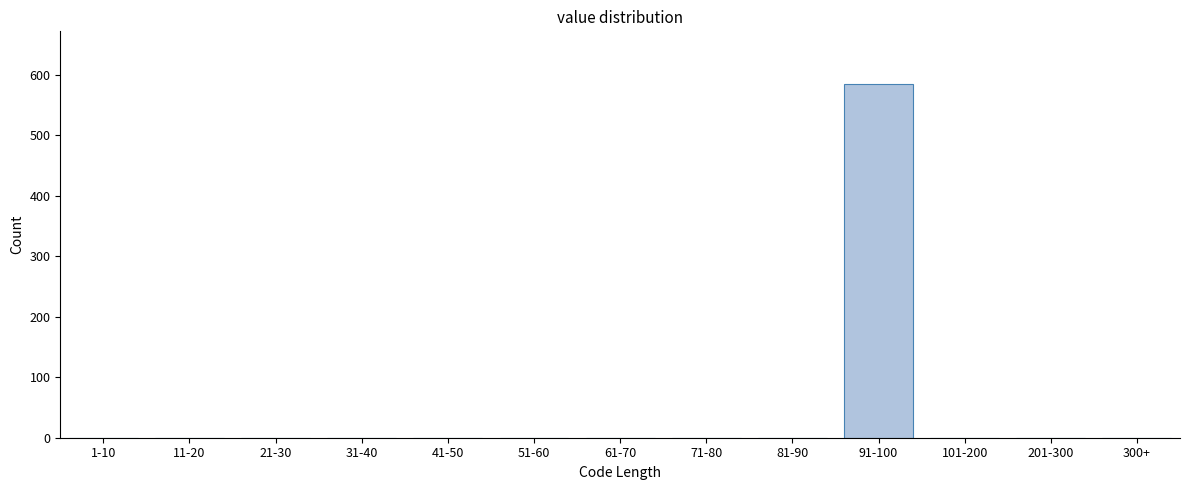

Reading right to left, what are all the values shown in this chart?

300+=0	201-300=0	101-200=0	91-100=584	81-90=0	71-80=0	61-70=0	51-60=0	41-50=0	31-40=0	21-30=0	11-20=0	1-10=0